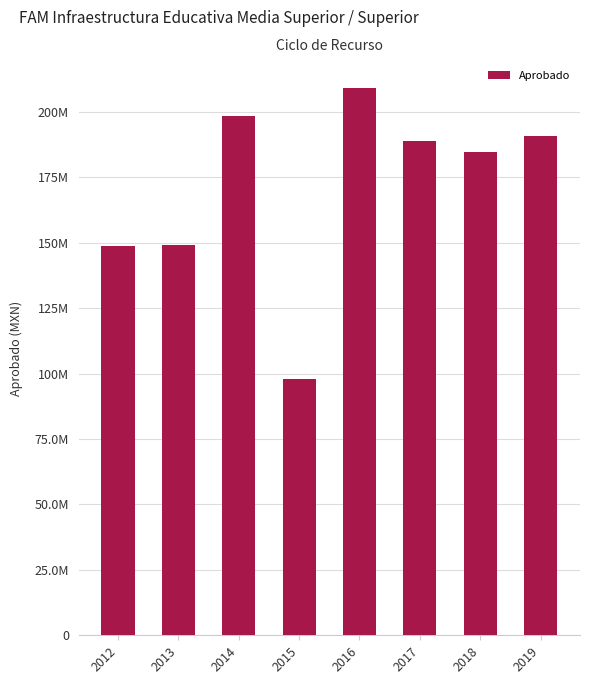

What is the difference between the maximum and second lowest values?

60294273.0